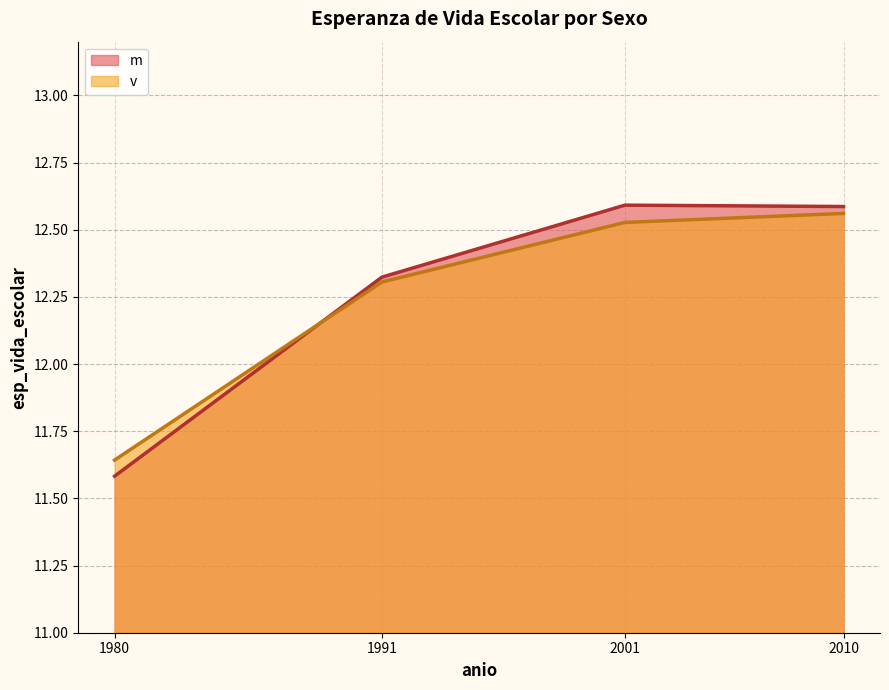

What is the average value of the m series?

12.3